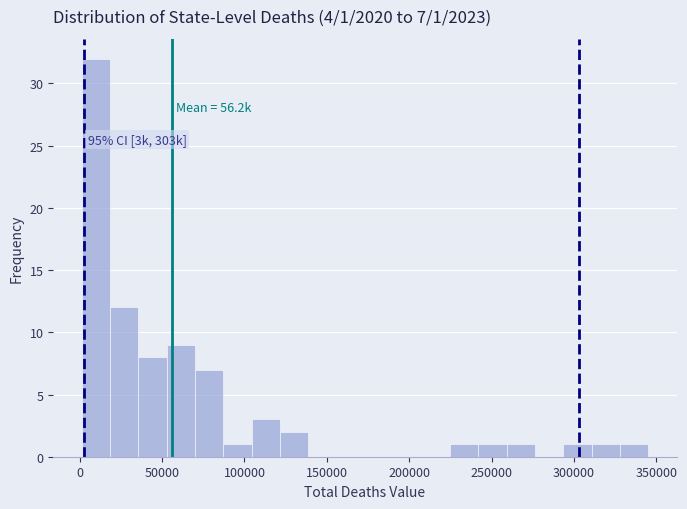

Around what value on the x-axis is the tallest bar? Give the approximate position of its centre, as read against the axis.

10000